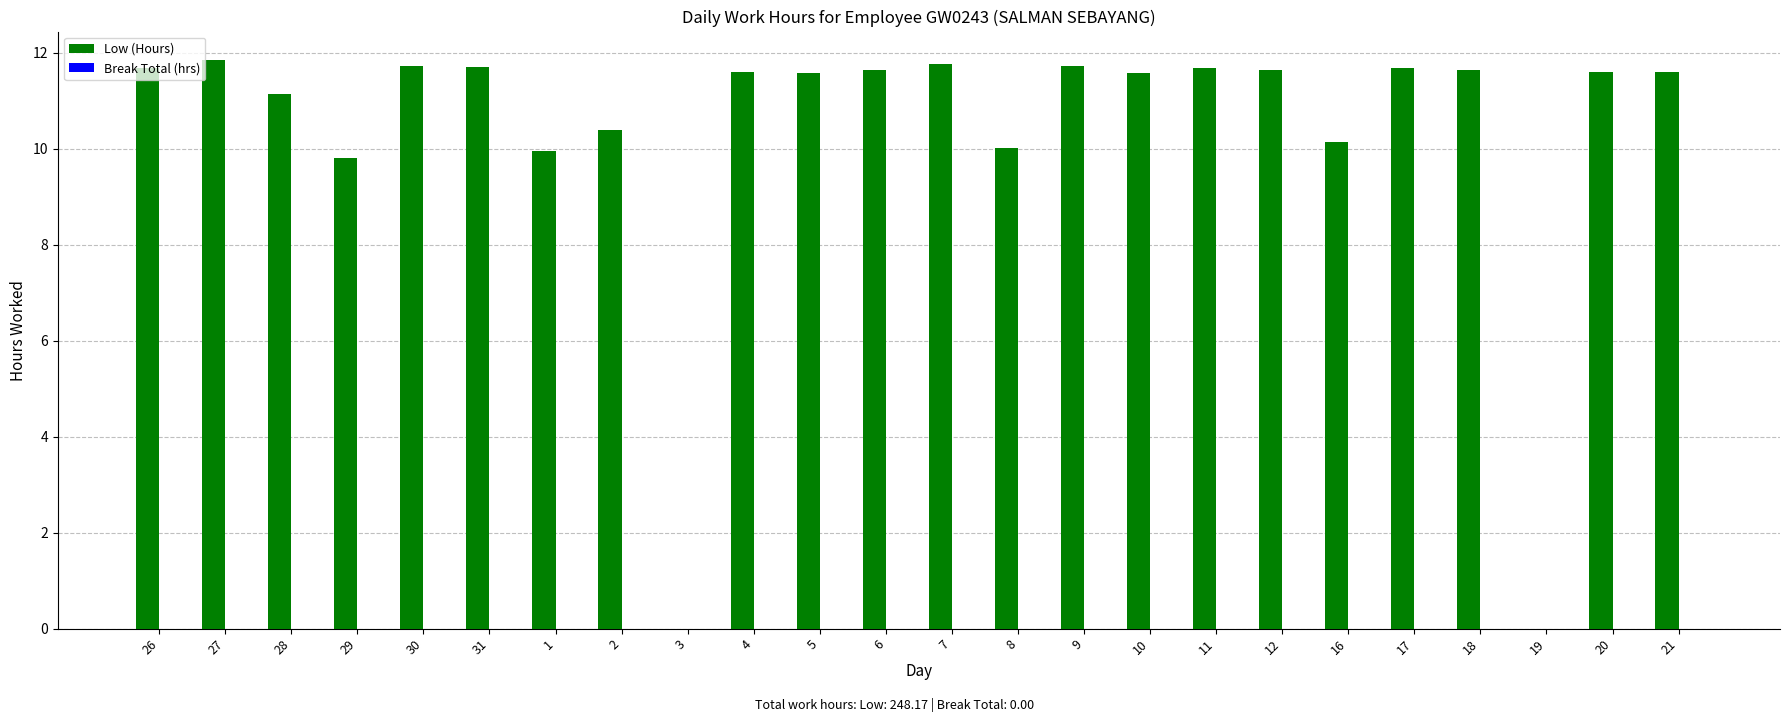

Between 6 and 28, which is larger?

6